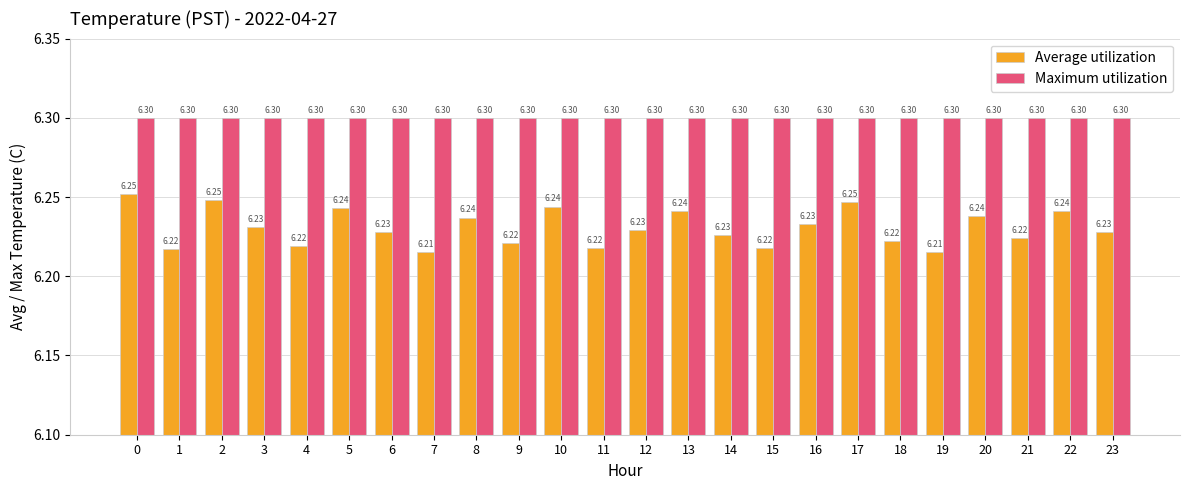

Rank the series by their average value, from highest to lowest.

Maximum utilization, Average utilization